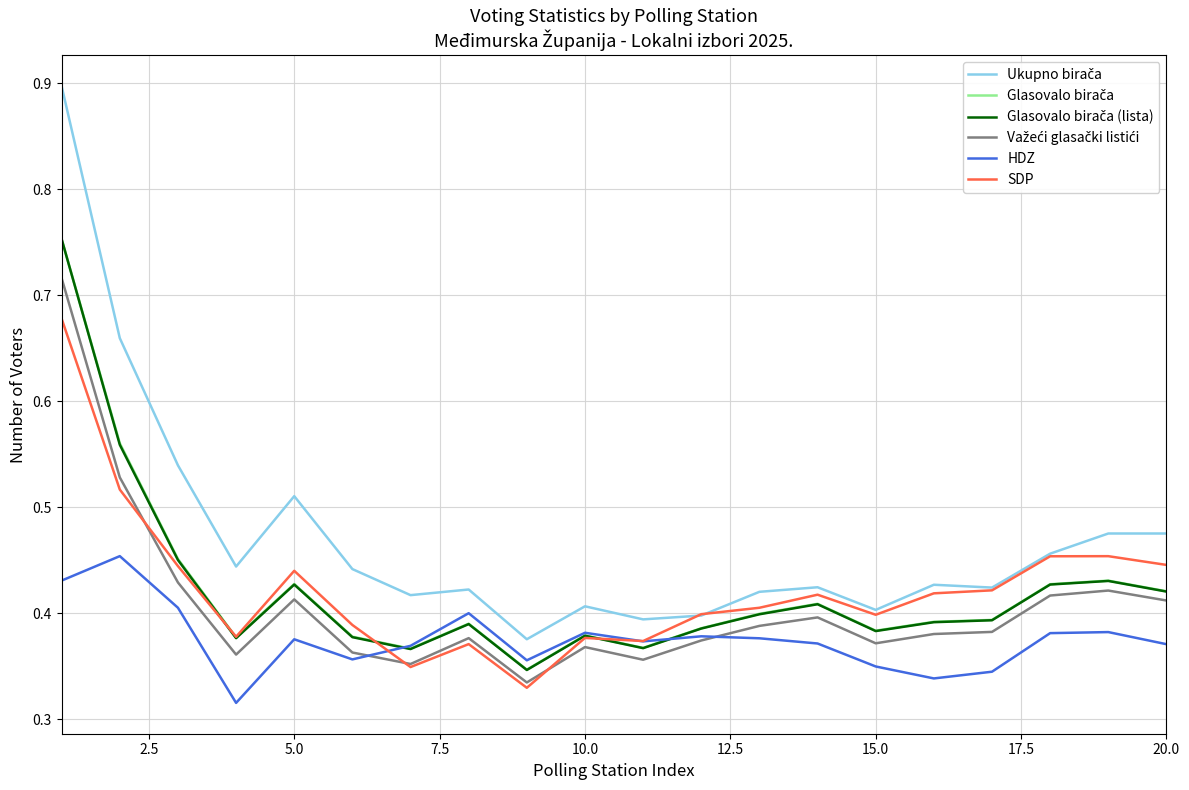

How many lines are shown in the chart?

6